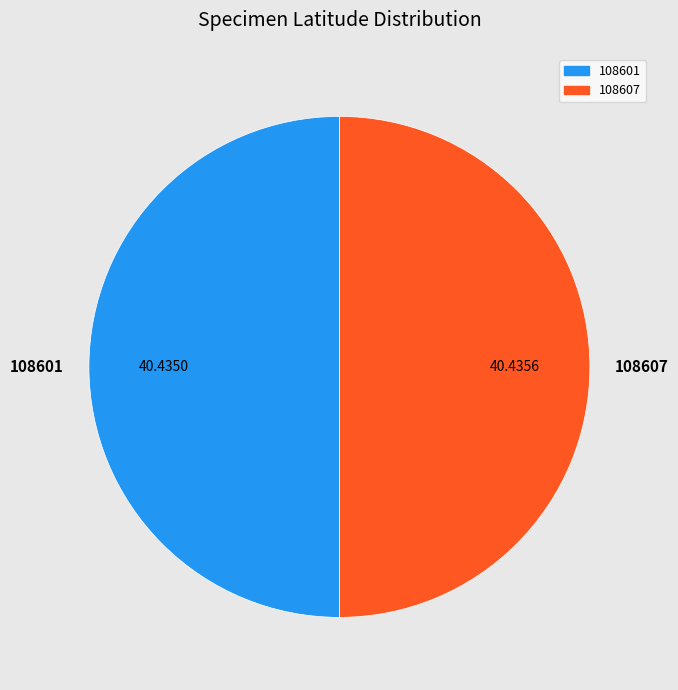

Approximately how many times larger is the value at 108601 compared to 108607?

1.0